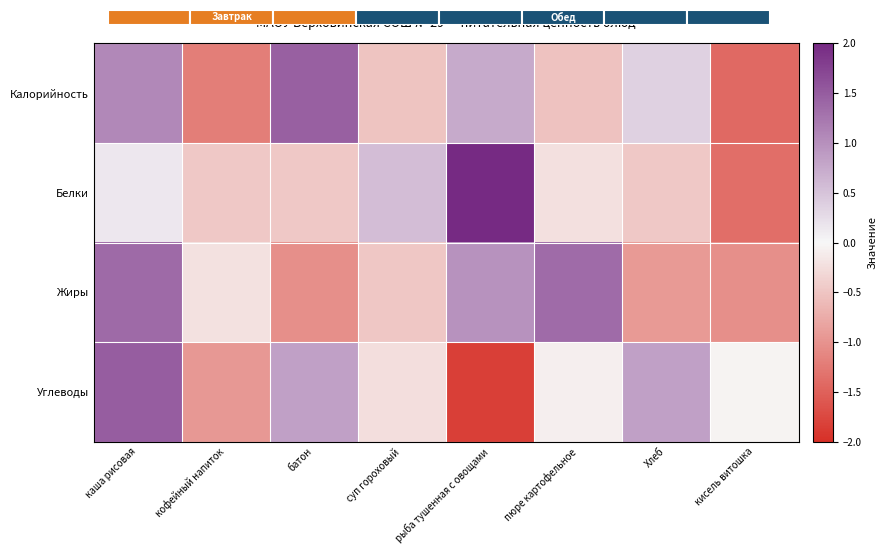

How many distinct data groups are displayed?

4